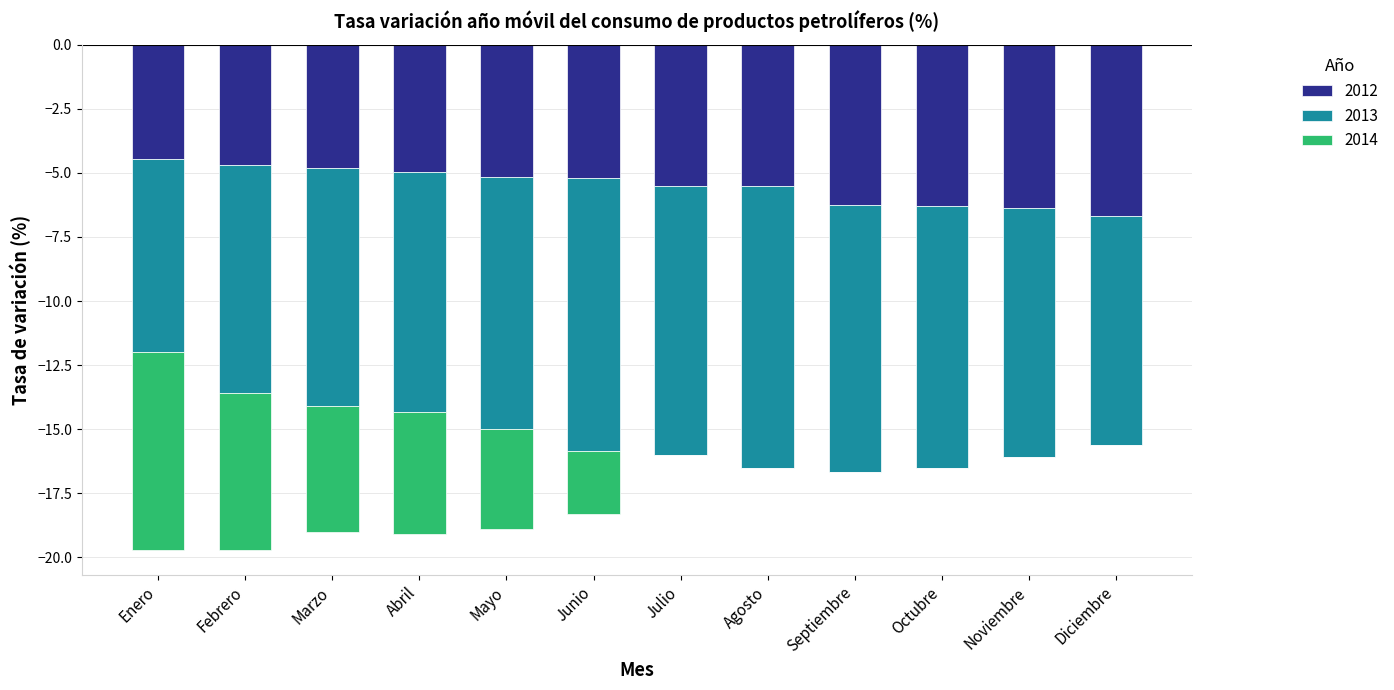

At which label does 2012 first exceed -5?

Enero